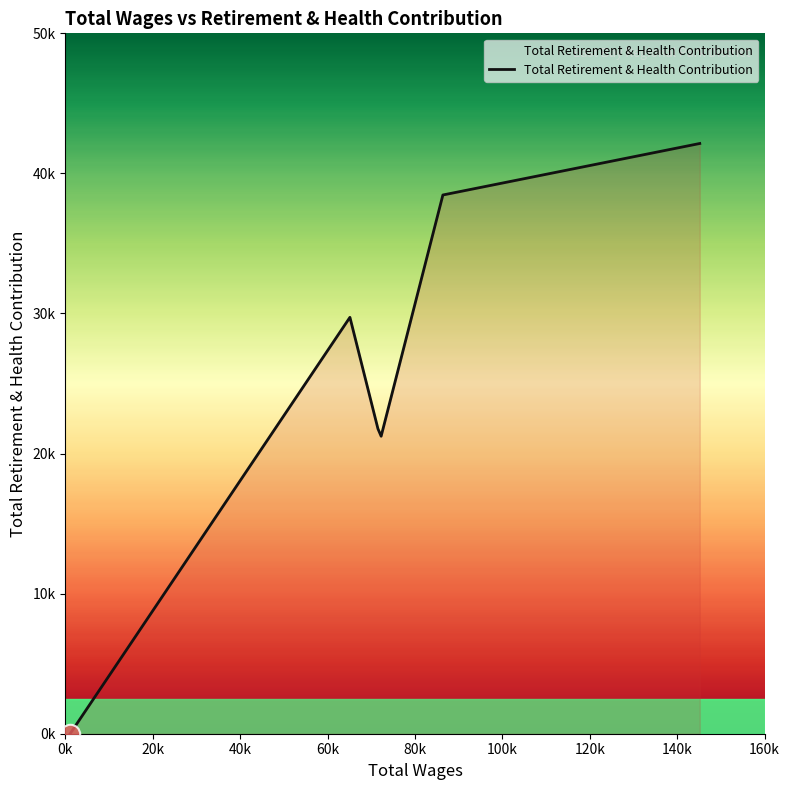

Does the chart display data point markers on the line(s)?

No